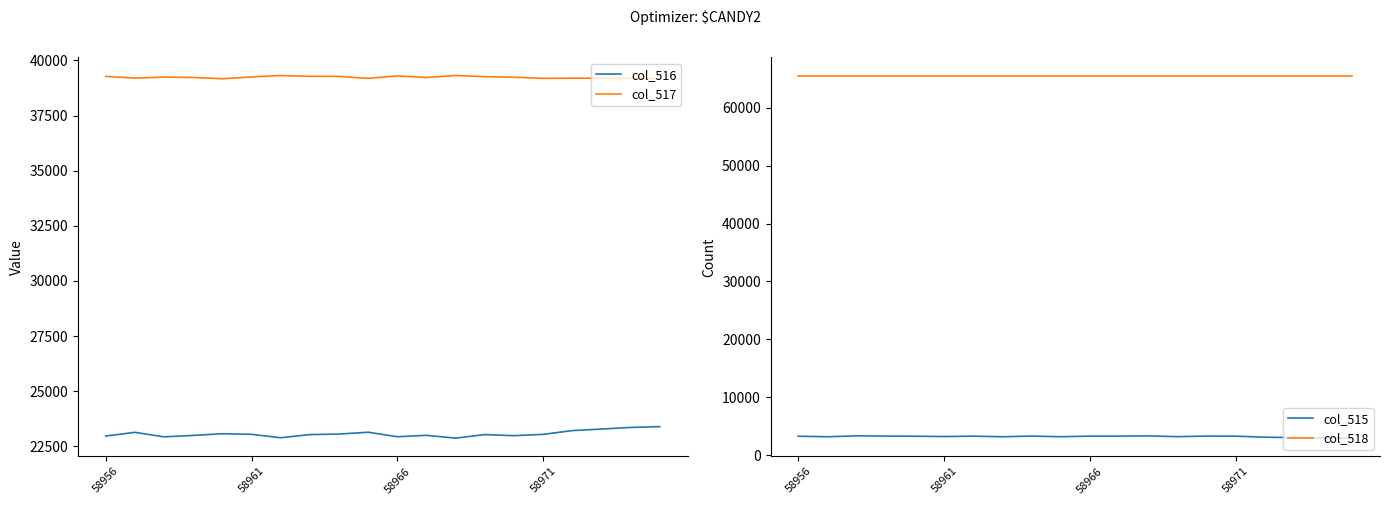

List the series in order of their overall mean, lowest first.

col_515, col_516, col_517, col_518